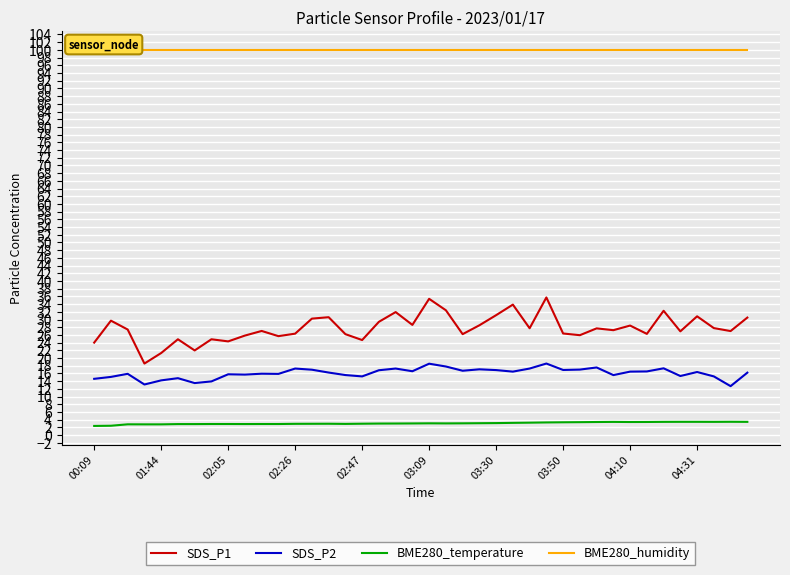

True or false: SDS_P2 has a value of 5.3 at 03:50.

False